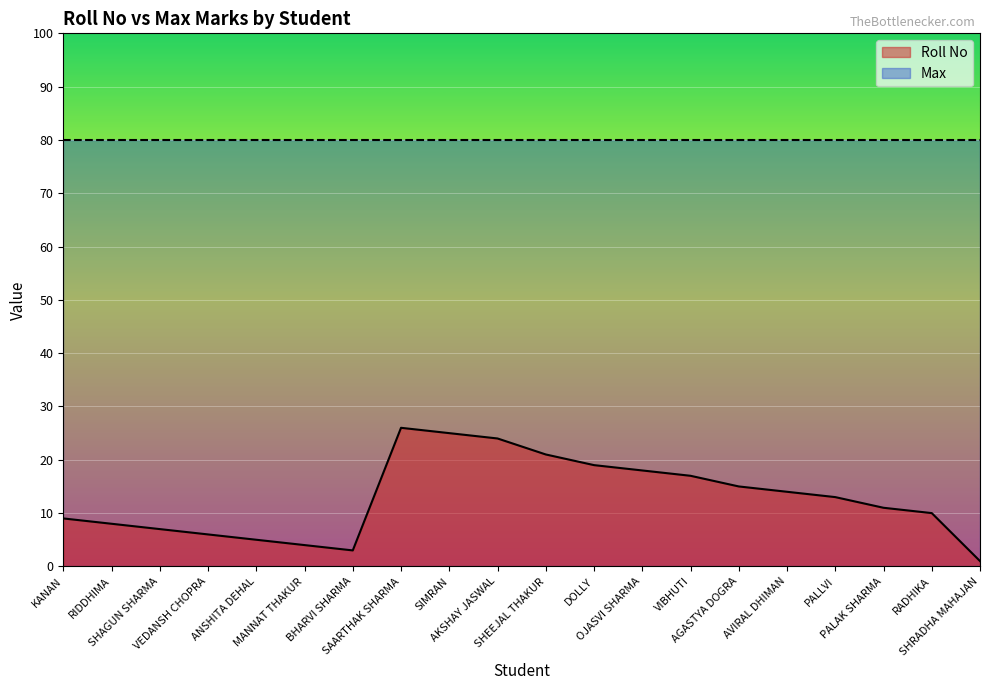

What is the greatest value displayed?

80